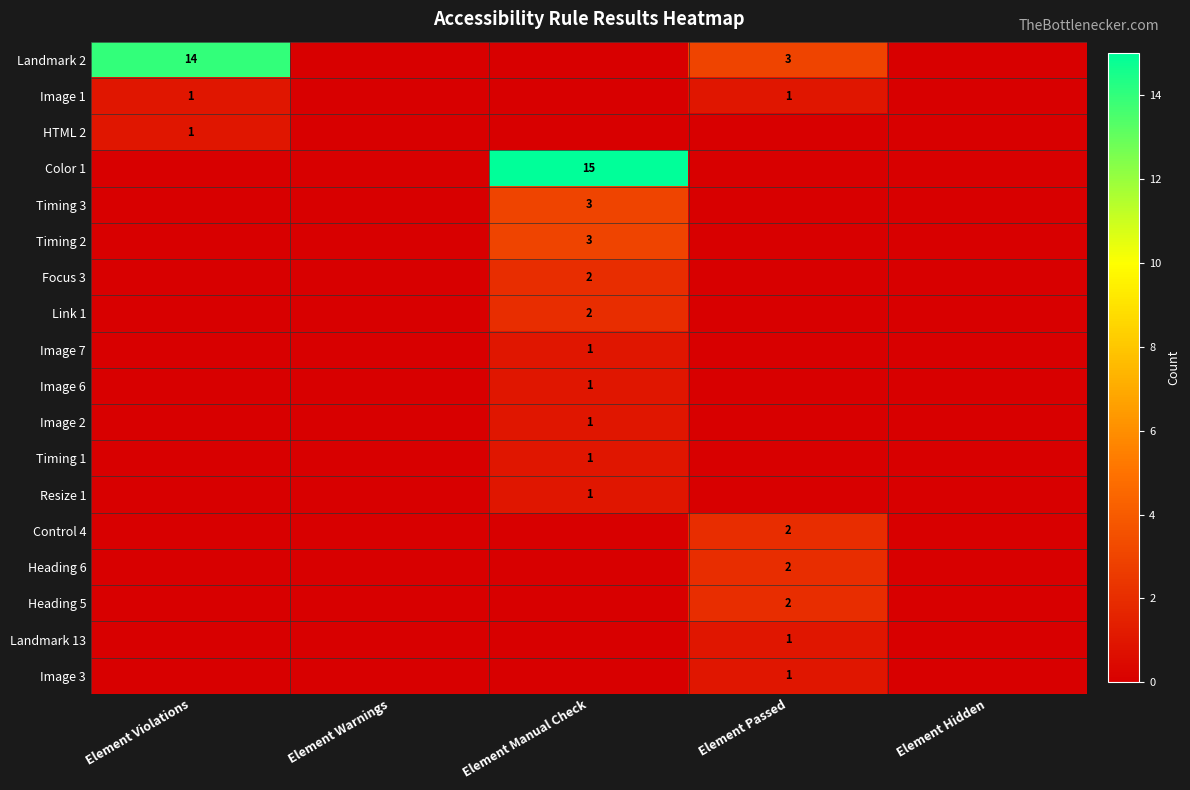

True or false: Image 2 has a value of 2 at Element Manual Check.

False